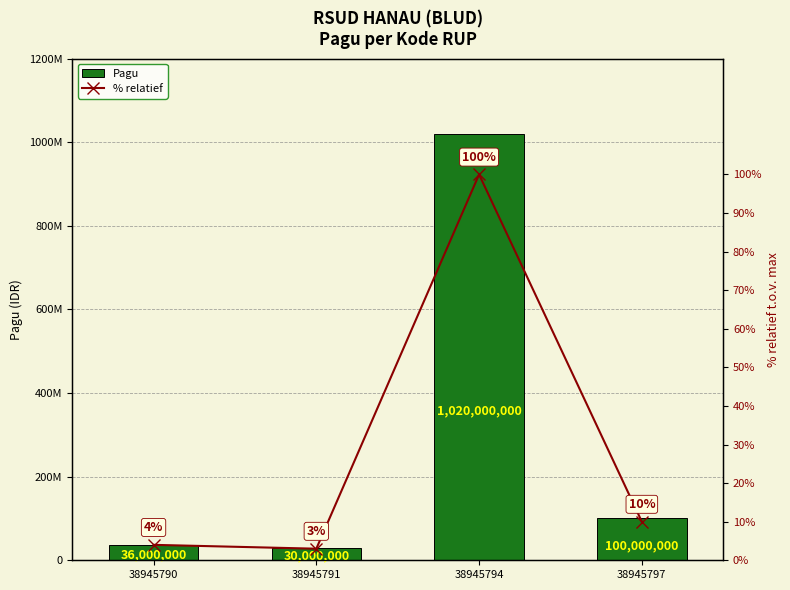

Which series has the largest total across all categories?

Pagu